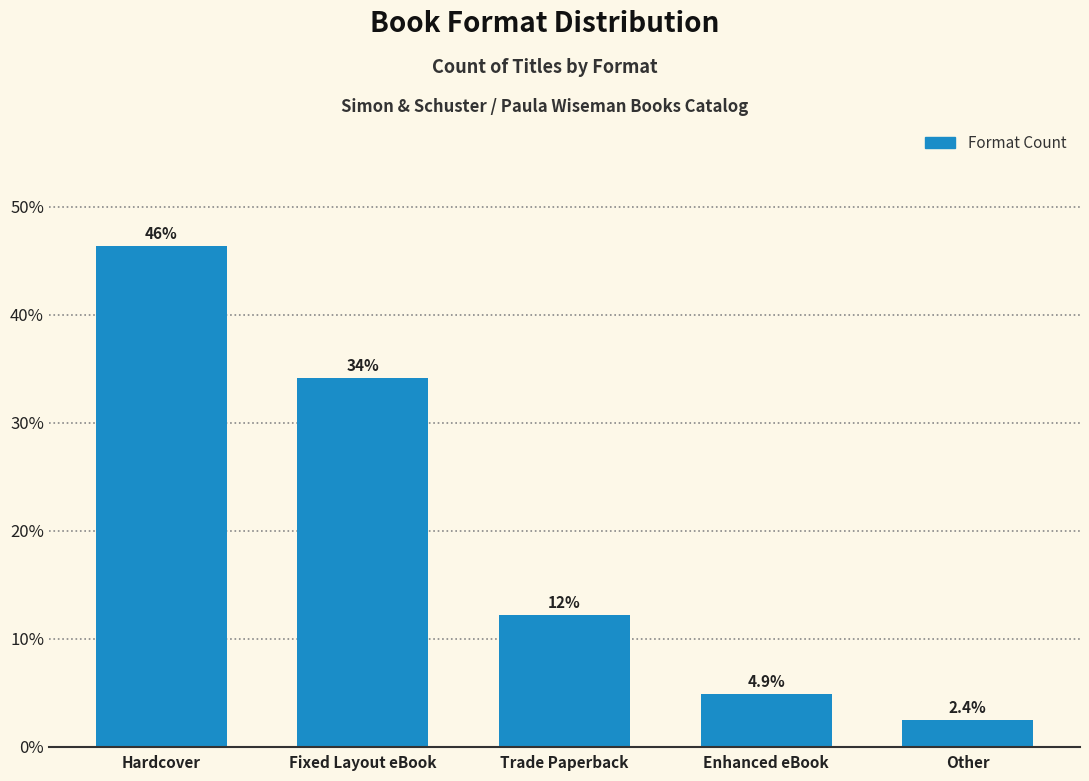

How many bars are there in total?

5